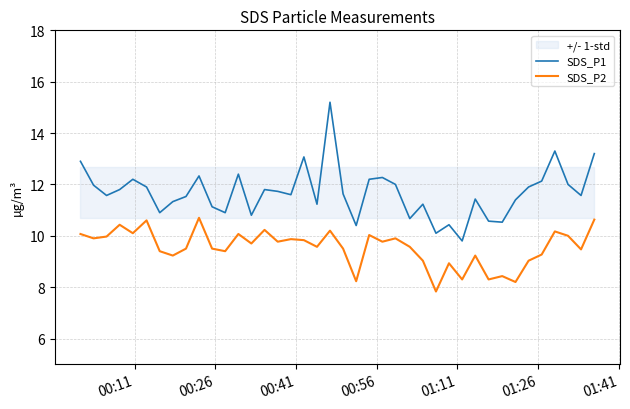

What is the minimum value for SDS_P2?

7.8